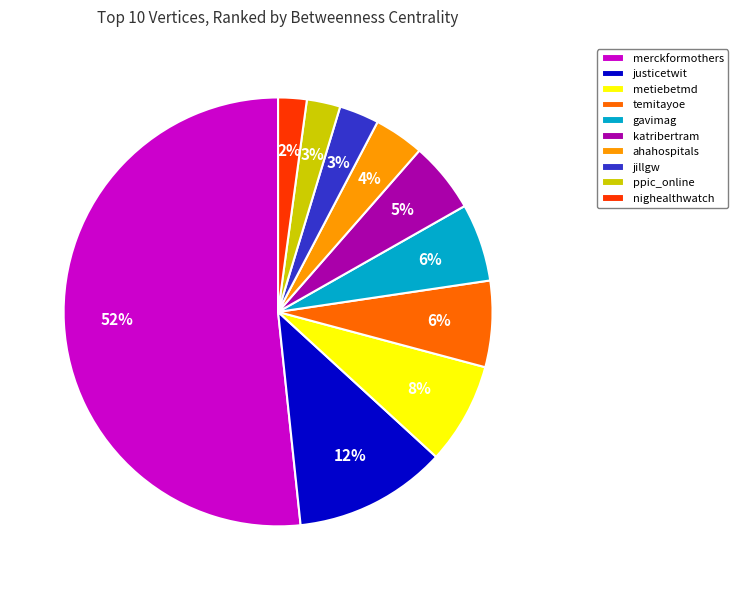

To the nearest percent, what is the average slice percentage?

10%